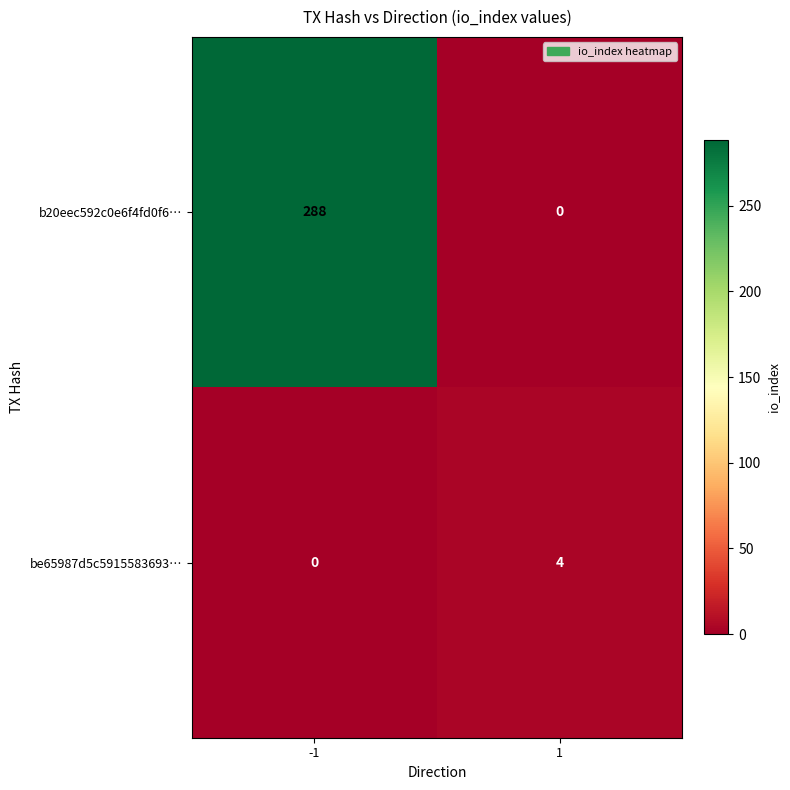

How many series are shown in this chart?

2